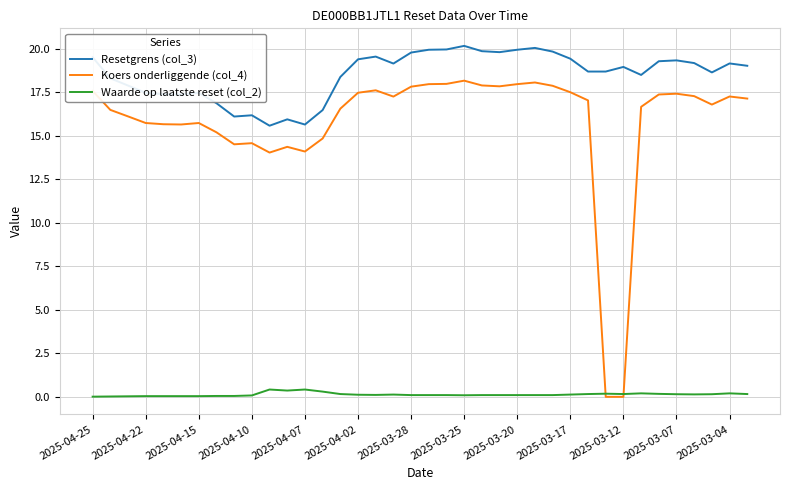

Rank the series by their maximum value, from highest to lowest.

Resetgrens (col_3), Koers onderliggende (col_4), Waarde op laatste reset (col_2)